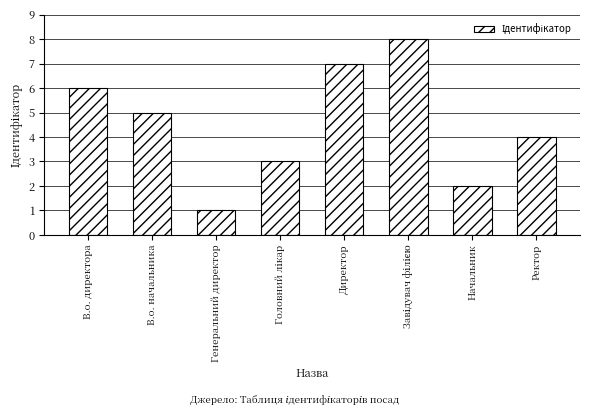

What is the sum of the values at Генеральний директор and В.о. начальника?

6